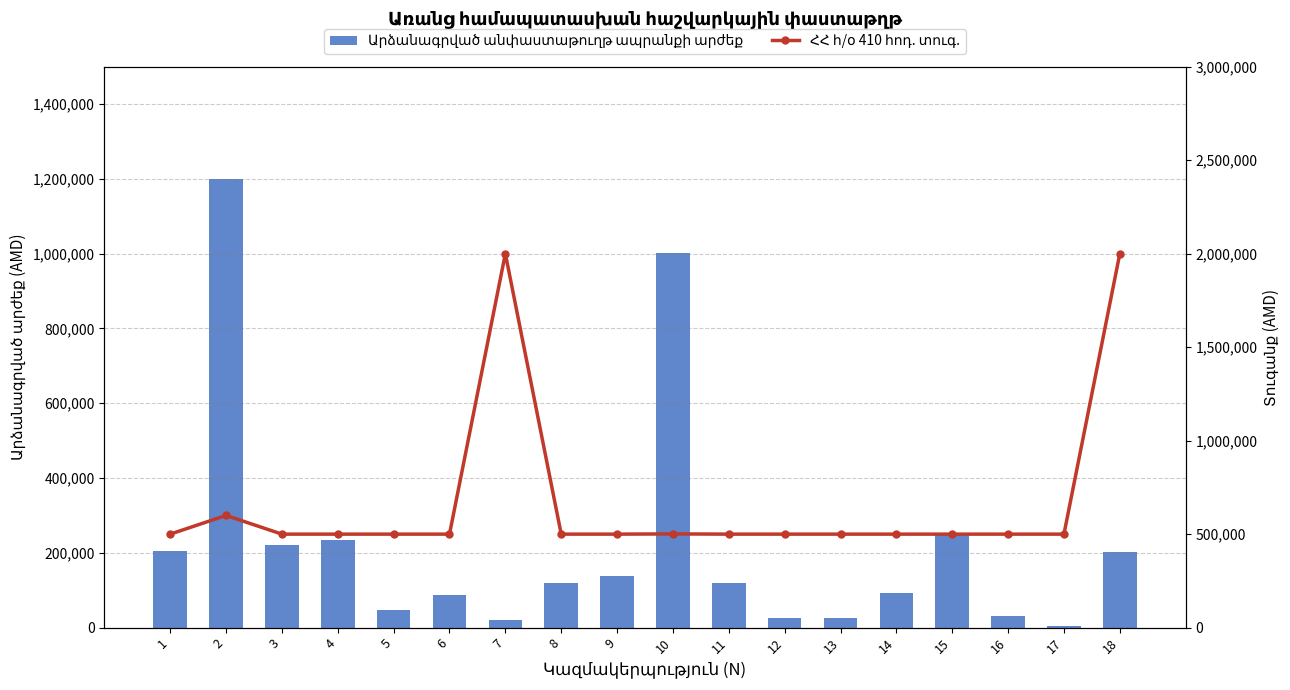

Which category has the lowest value across all series?

17